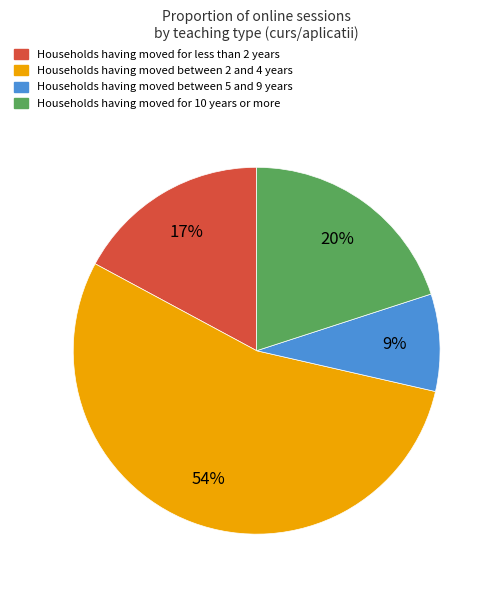

Is there any slice that represents more than half of the pie?

Yes